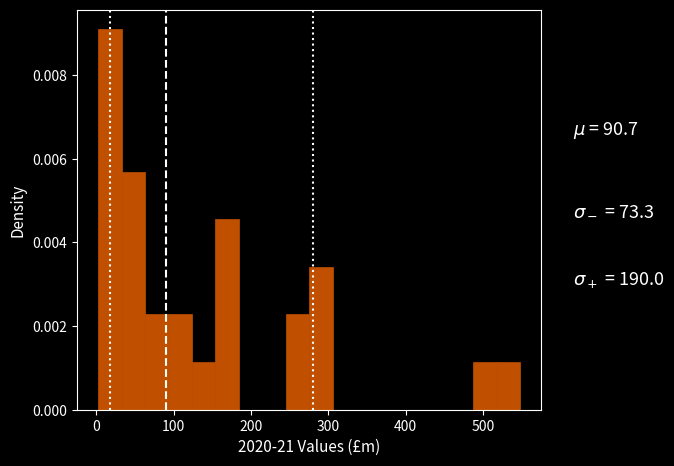

Around what value on the x-axis is the tallest bar? Give the approximate position of its centre, as read against the axis.

20